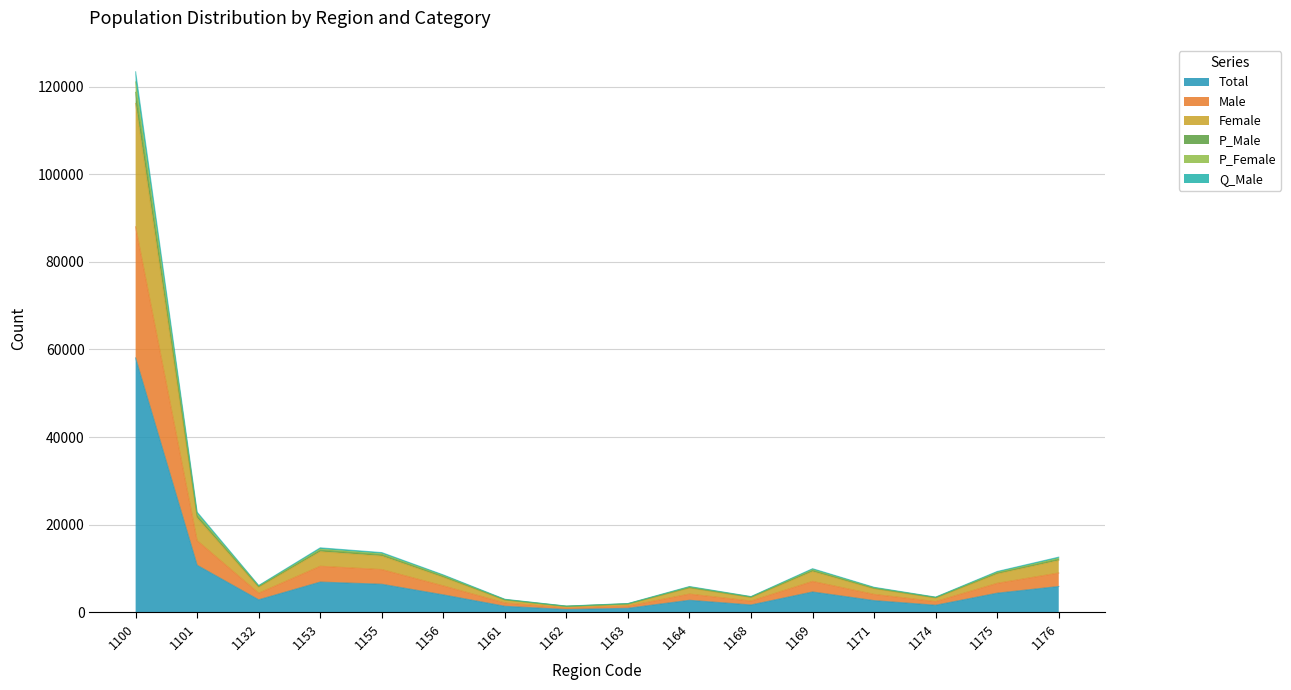

True or false: Female and P_Female cross at least once.

False